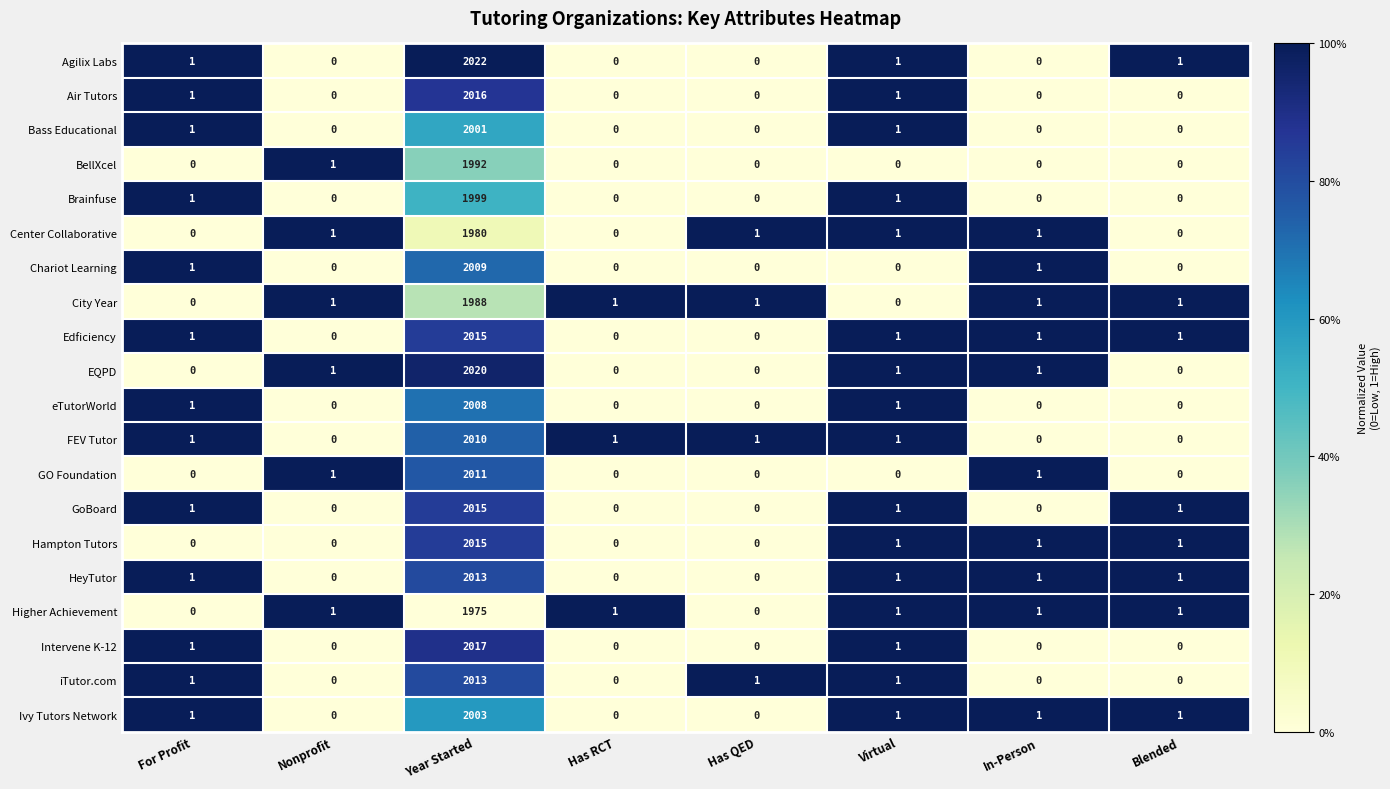

Where does the Hampton Tutors series first go above 1?

Year Started